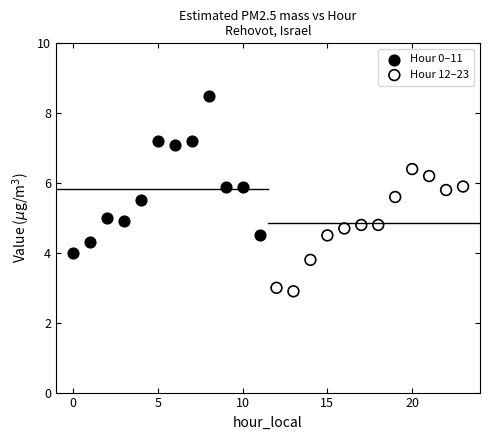

Which series has the largest Y range (max minus min)?

Hour 0–11